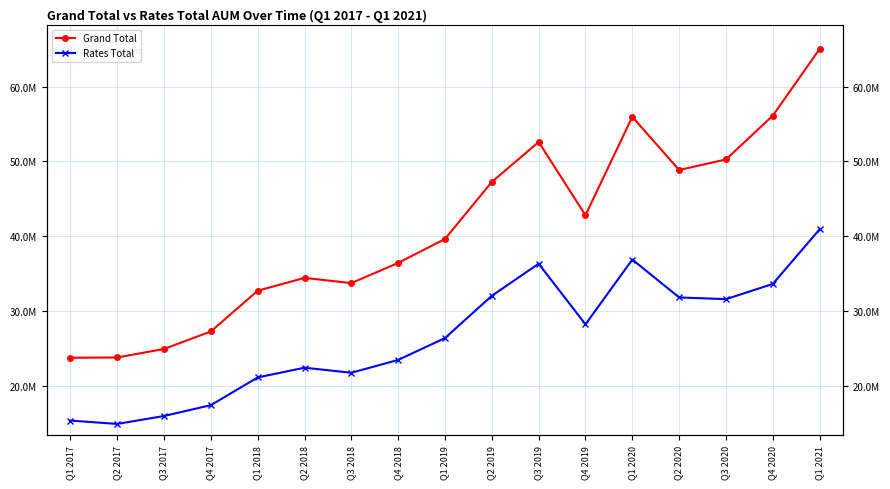

How many lines are shown in the chart?

2